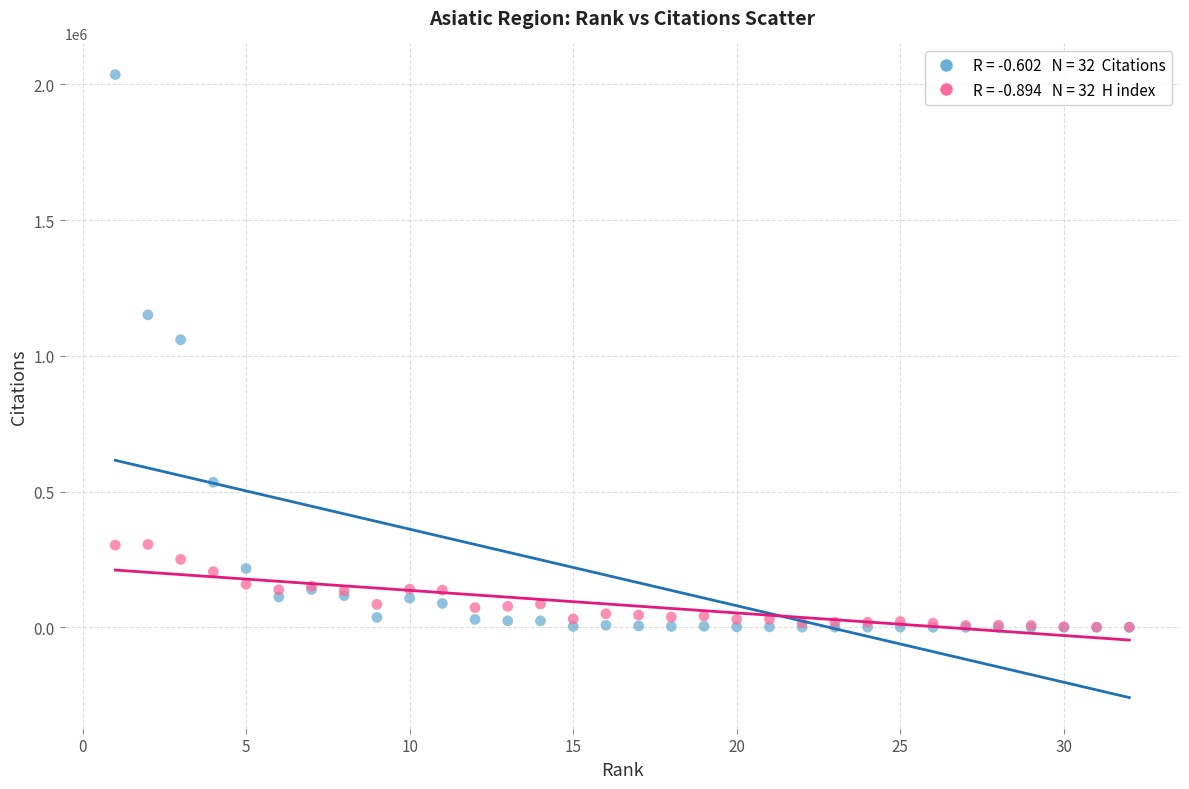

Across all series, what Y value is closest to 1018048?

1059596.0